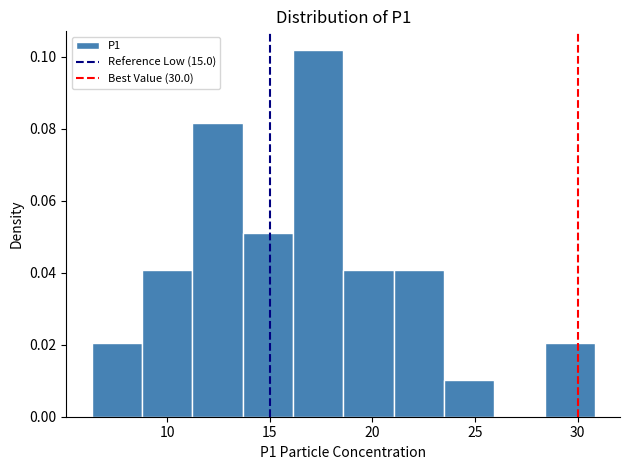

Reading left to right, list every bar in this chart as the range it spans on the x-axis followed by its height. Neither the bar edges nor the heights are printed on the chart, so give them approximately, as read against the axes.

6.5 to 9.0: 0.020
9.0 to 11.0: 0.040
11.0 to 13.5: 0.082
13.5 to 16.0: 0.050
16.0 to 18.5: 0.102
18.5 to 21.0: 0.040
21.0 to 23.5: 0.040
23.5 to 26.0: 0.010
26.0 to 28.5: 0
28.5 to 31.0: 0.020